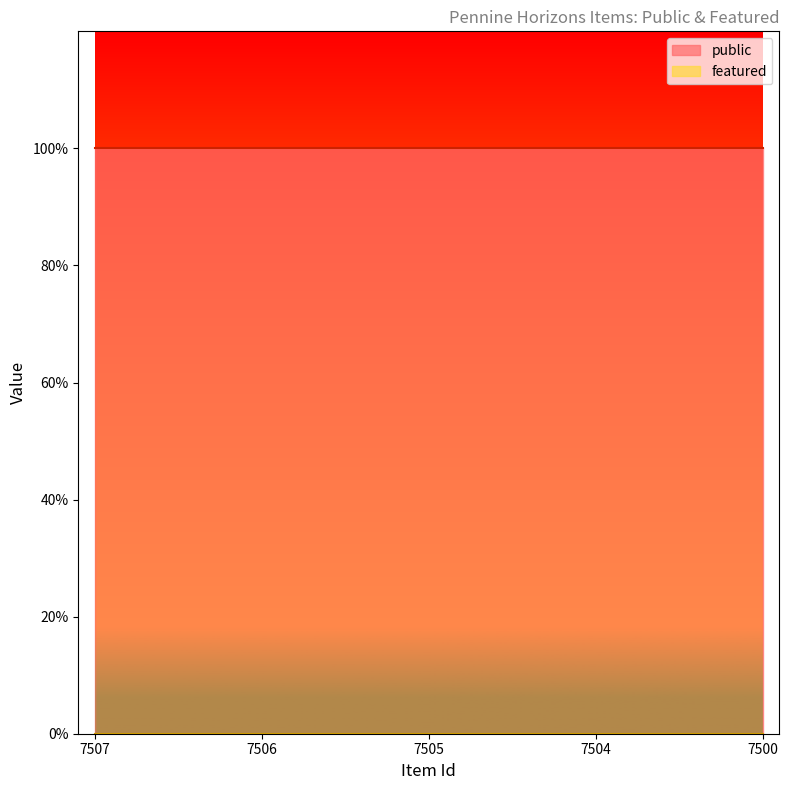

What is the highest value of the public series?

1